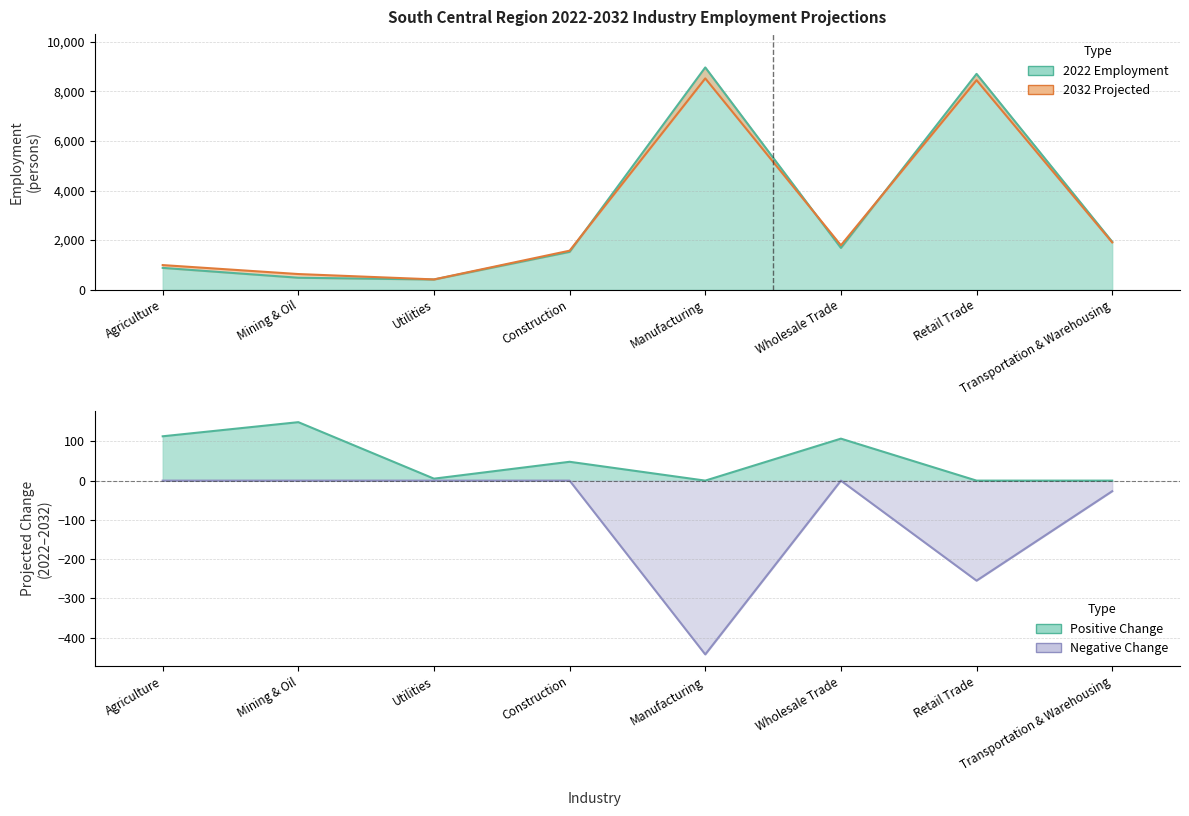

Which has a higher value, Mining & Oil or Agriculture?

Agriculture